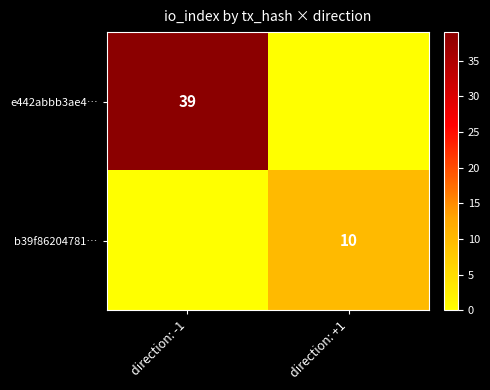

Is it true that e442abbb3ae4… equals 39 at direction: -1?

True